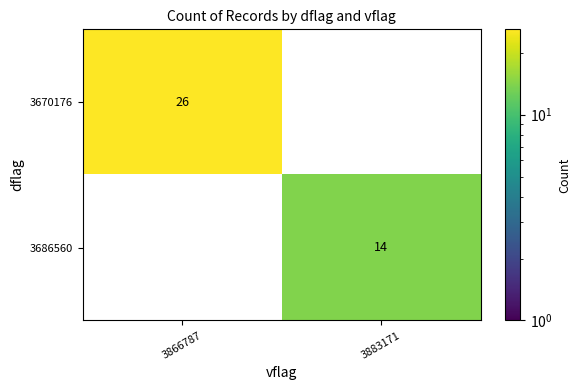

The value of 3686560 at 3883171 is 20. True or false?

False